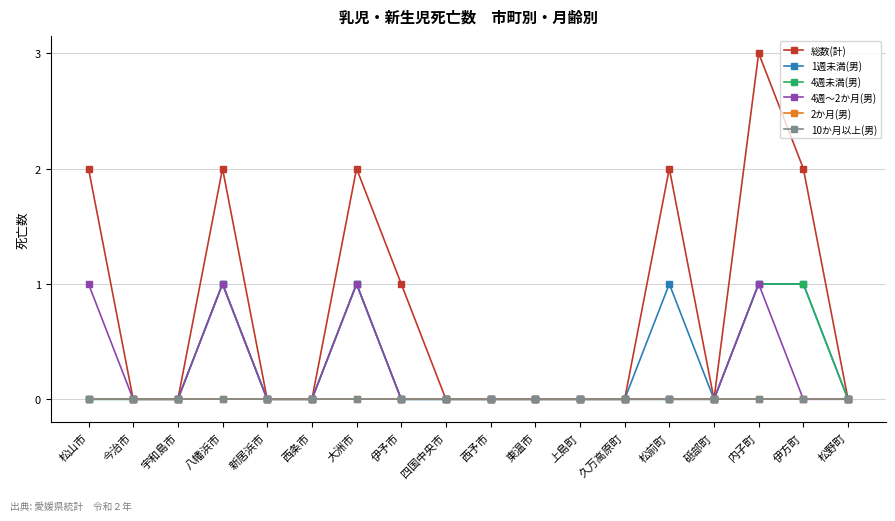

Is this an area chart (filled region under the line)?

No